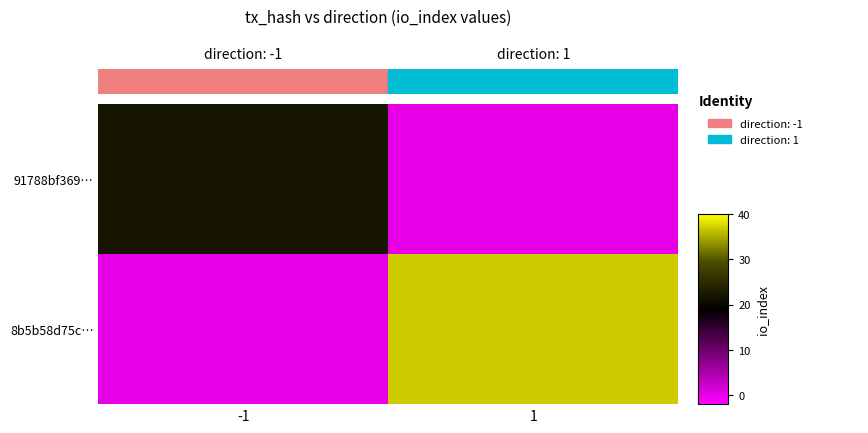

Reading right to left, list all the values displayed in this chart.

91788bf369…: 1=0	-1=22
8b5b58d75c…: 1=37	-1=0